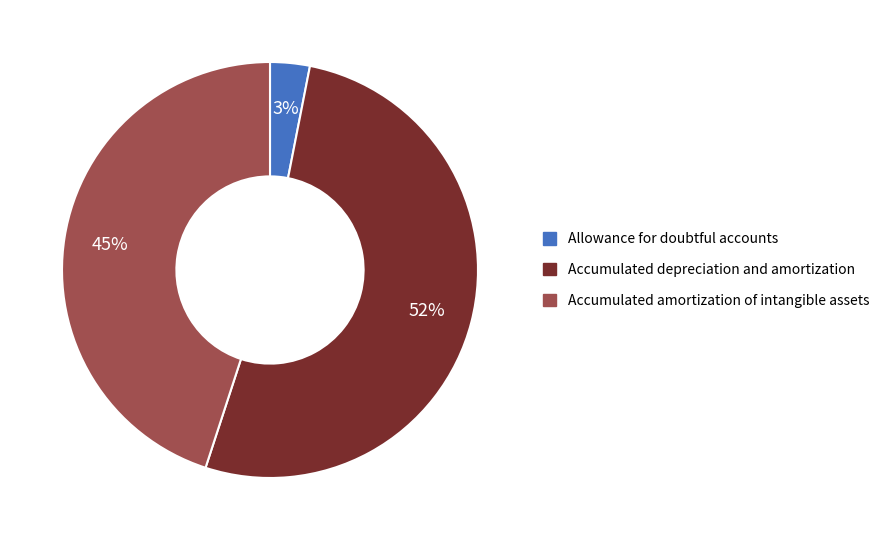

Rank the categories by value from highest to lowest.

Accumulated depreciation and amortization, Accumulated amortization of intangible assets, Allowance for doubtful accounts